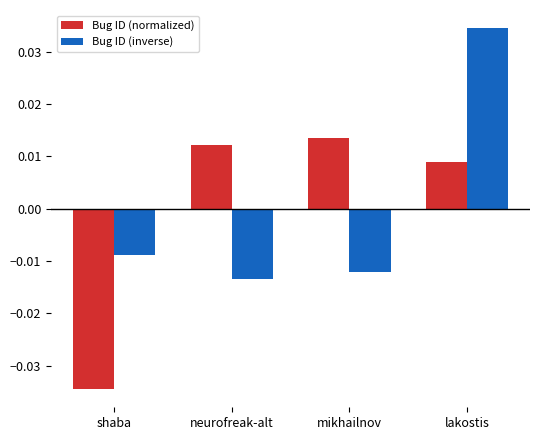

How many bars are there in each group?

2